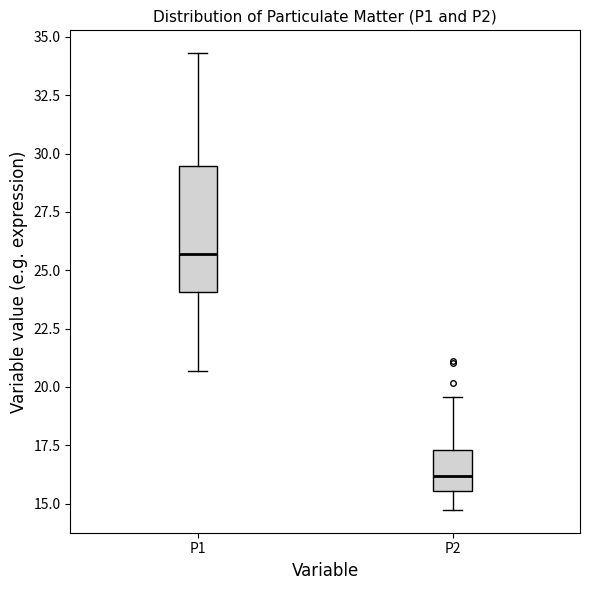

Where is the lower edge of the box for P2 on the y-axis? The values are not printed on the chart, so give them approximately, as read against the axis.

15.5